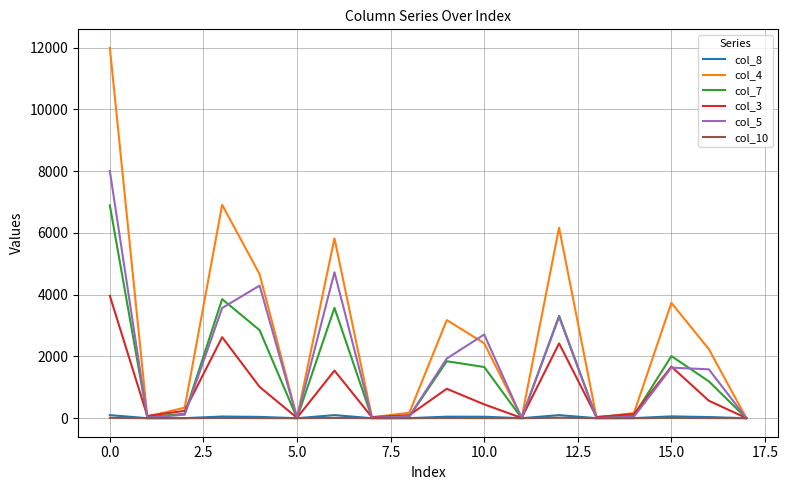

Which series has the largest range (max minus min)?

col_4